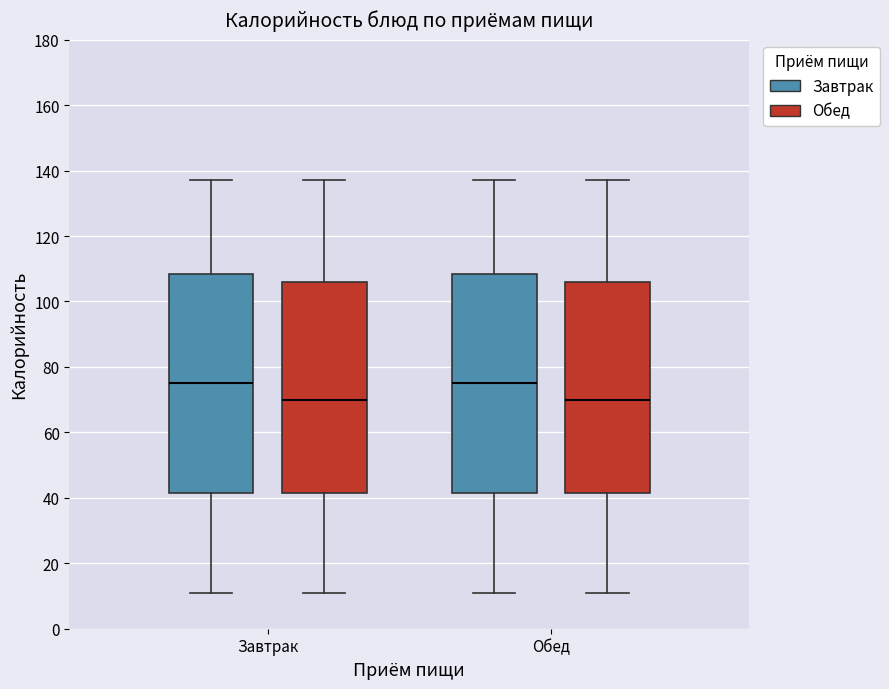

Where does the median line of the box for Обед (Завтрак) sit on the y-axis? The values are not printed on the chart, so give them approximately, as read against the axis.

74